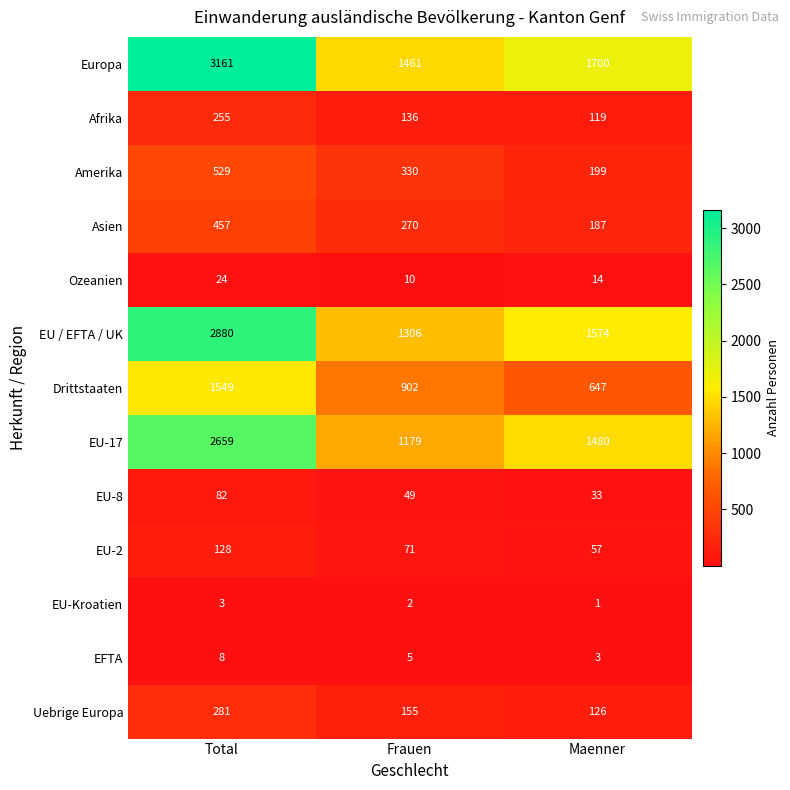

At which category is the sum across all series the highest?

Total